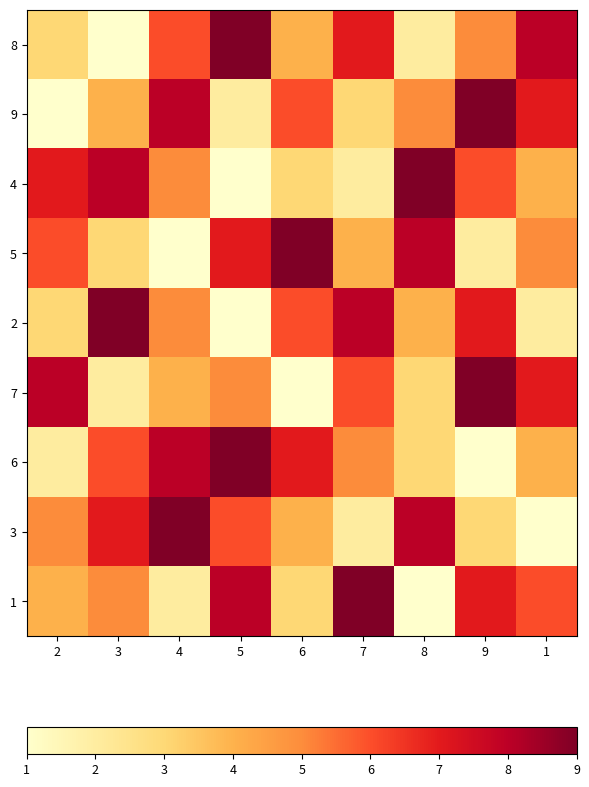

Rank the series by their maximum value, from highest to lowest.

8, 9, 4, 5, 2, 7, 6, 3, 1